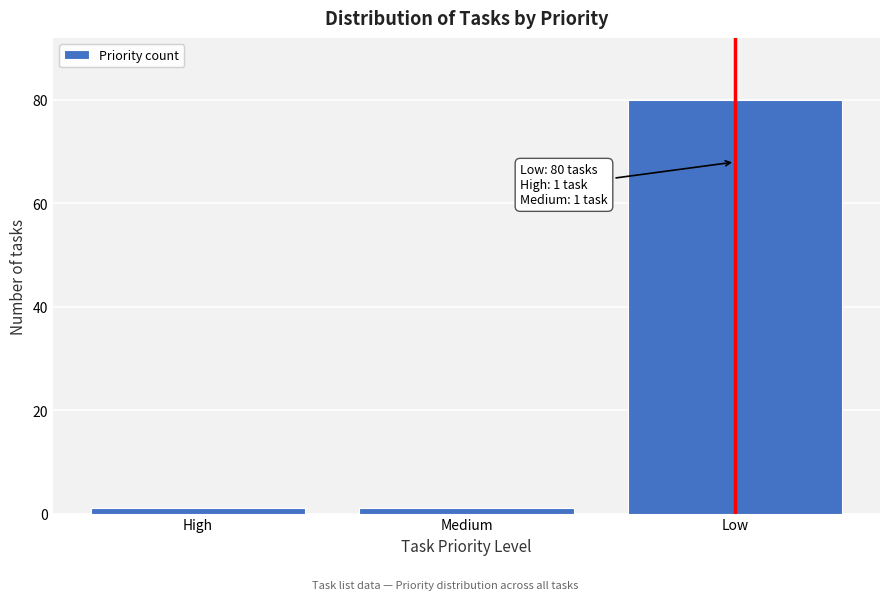

Reading right to left, what are all the values shown in this chart?

Low=80	Medium=1	High=1